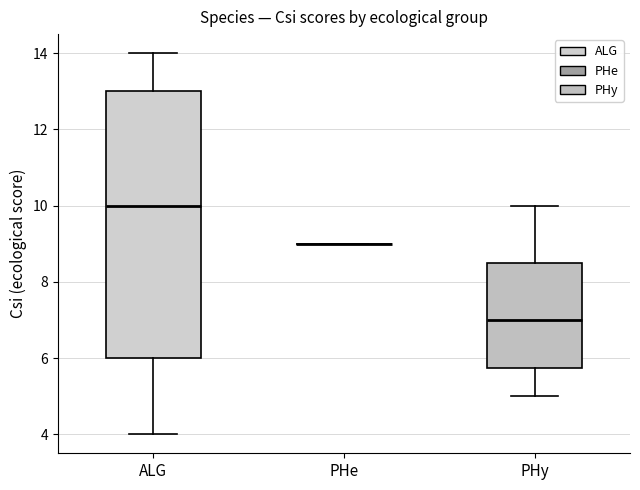

Reading left to right, transcribe this box plot: for each box, give where its median line is, the range the box spans, and where its two whiskers end, as read against the y-axis. The values are not printed on the chart, so give them approximately, as read against the axis.

ALG: median 10.0, box 6.0 to 13.0, whiskers 4.0 to 14.0
PHe: box collapsed to a line at 9.0, whiskers 9.0 to 9.0
PHy: median 7.0, box 5.8 to 8.6, whiskers 5.0 to 10.0